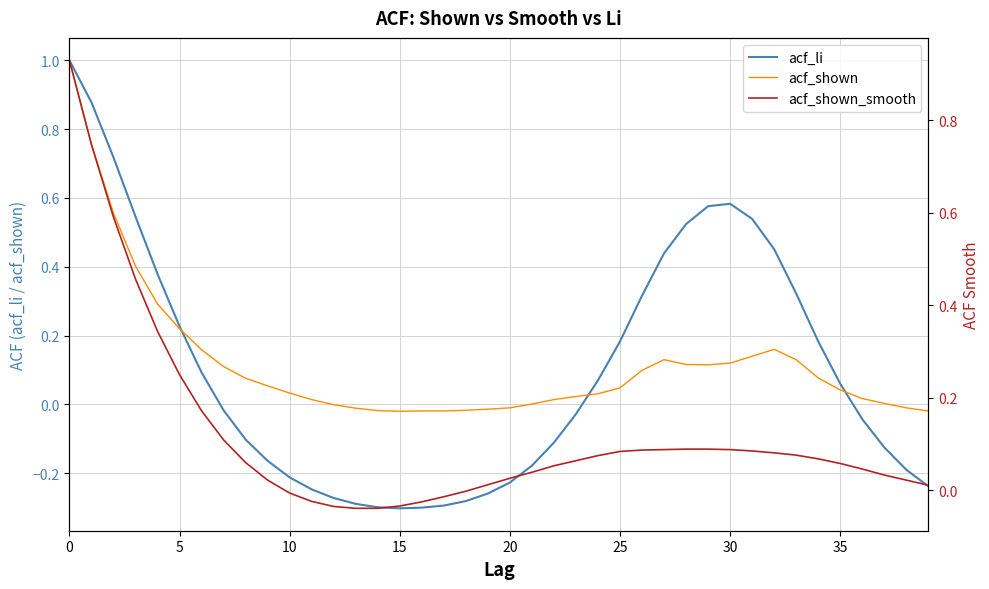

How many positive values does the acf_shown series have?

29